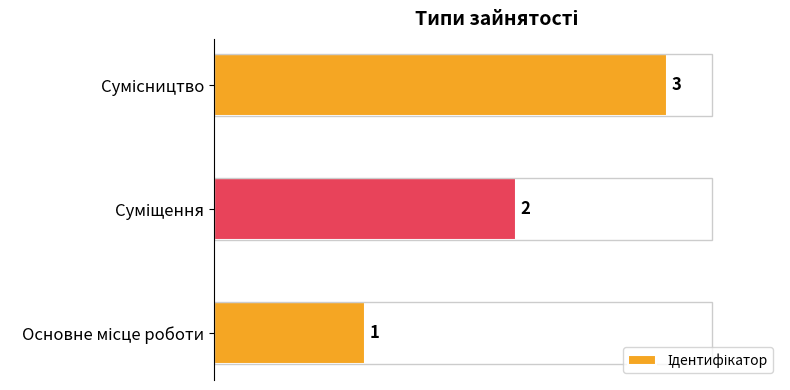

Count the values in the range 1 to 3.

3